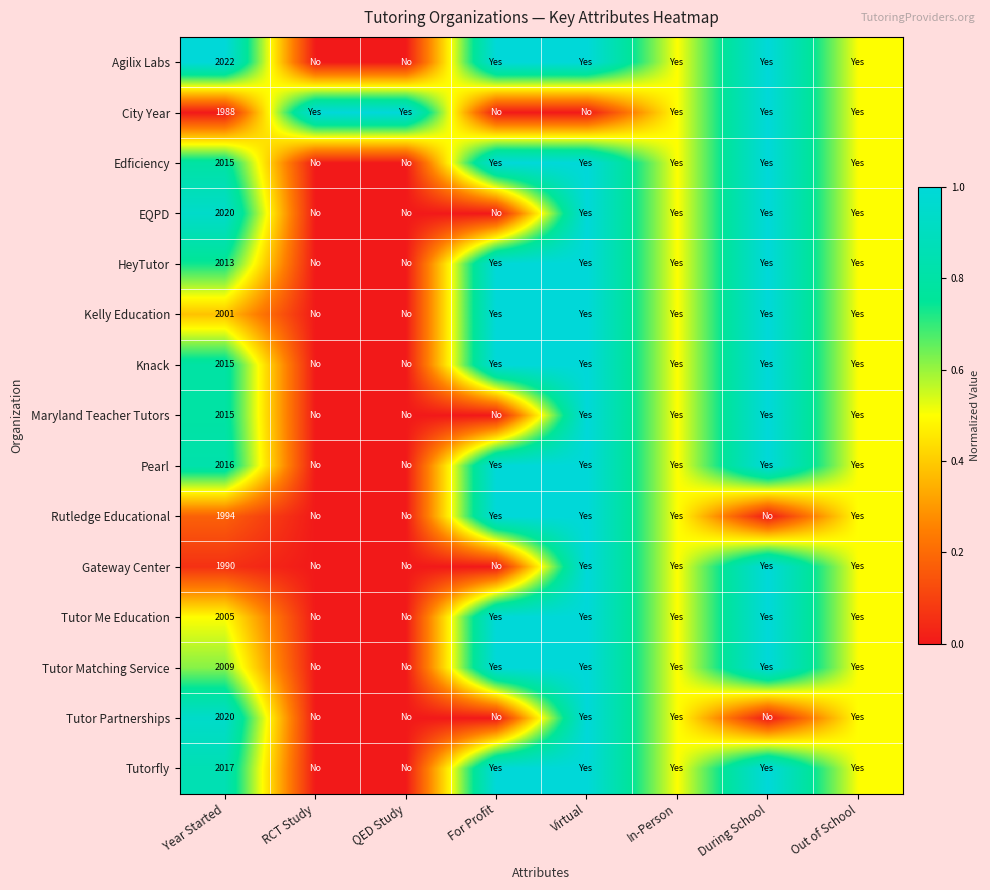

What is the total value across all series at Virtual?

14.0